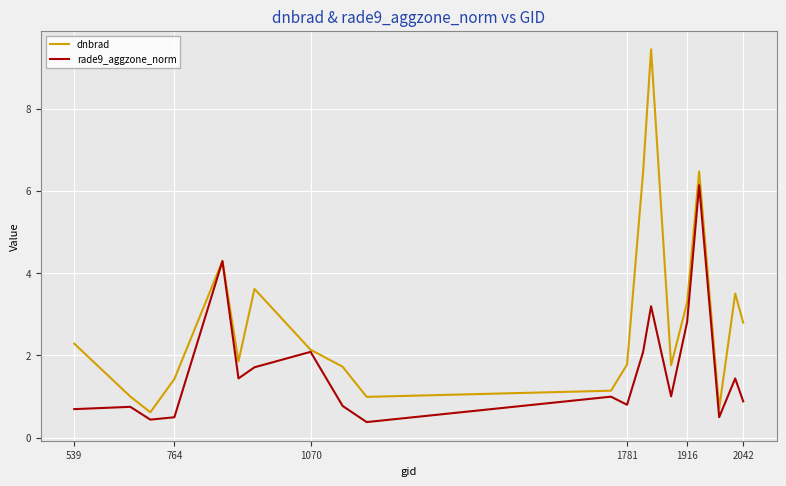

List the series in order of their peak value, highest first.

dnbrad, rade9_aggzone_norm